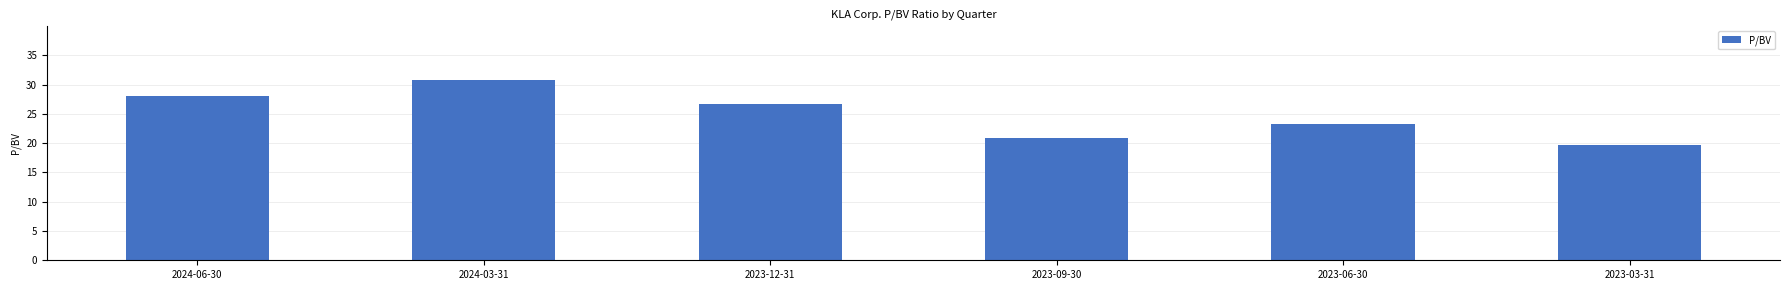

What is the sum of the values at 2023-03-31 and 2024-06-30?

47.8